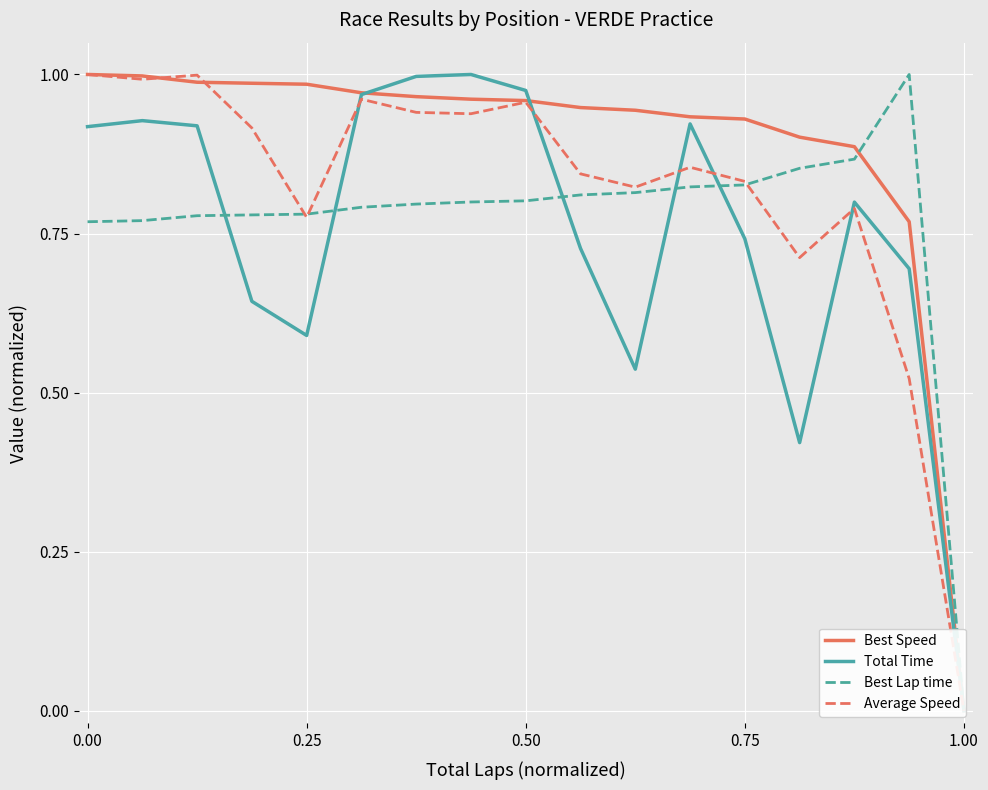

Reading left to right, what are all the values shown in this chart?

Best Speed: 1.0	1.0	1.0	1.0	1.0	1.0	1.0	1.0	1.0	0.9	0.9	0.9	0.9	0.9	0.9	0.8	0.0
Total Time: 0.9	0.9	0.9	0.6	0.6	1.0	1.0	1.0	1.0	0.7	0.5	0.9	0.7	0.4	0.8	0.7	0.0
Best Lap time: 0.8	0.8	0.8	0.8	0.8	0.8	0.8	0.8	0.8	0.8	0.8	0.8	0.8	0.9	0.9	1.0	0.0
Average Speed: 1.0	1.0	1.0	0.9	0.8	1.0	0.9	0.9	1.0	0.8	0.8	0.9	0.8	0.7	0.8	0.5	0.0